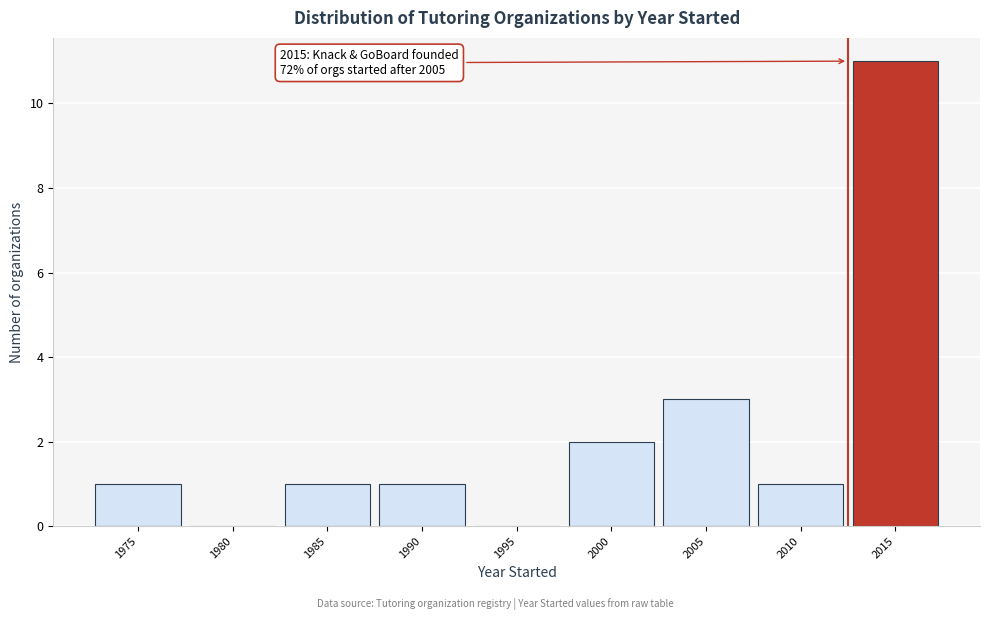

Reading left to right, what are all the values shown in this chart?

1975=1	1980=0	1985=1	1990=1	1995=0	2000=2	2005=3	2010=1	2015=11